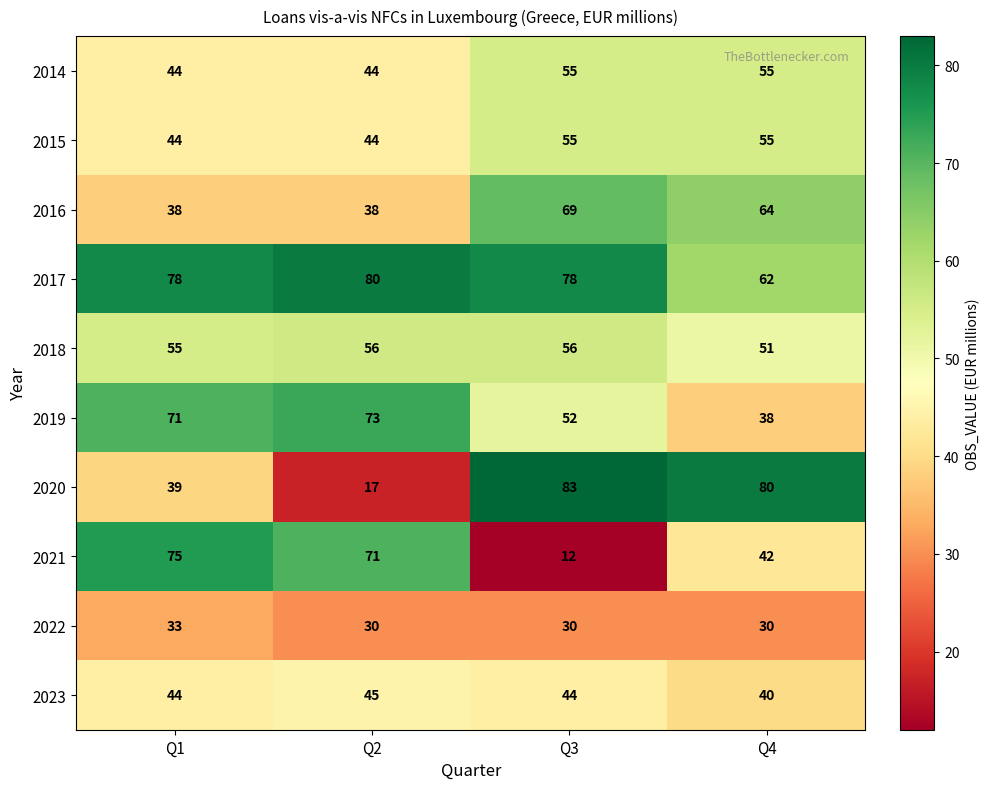

Which label corresponds to the largest value in the chart?

Q3